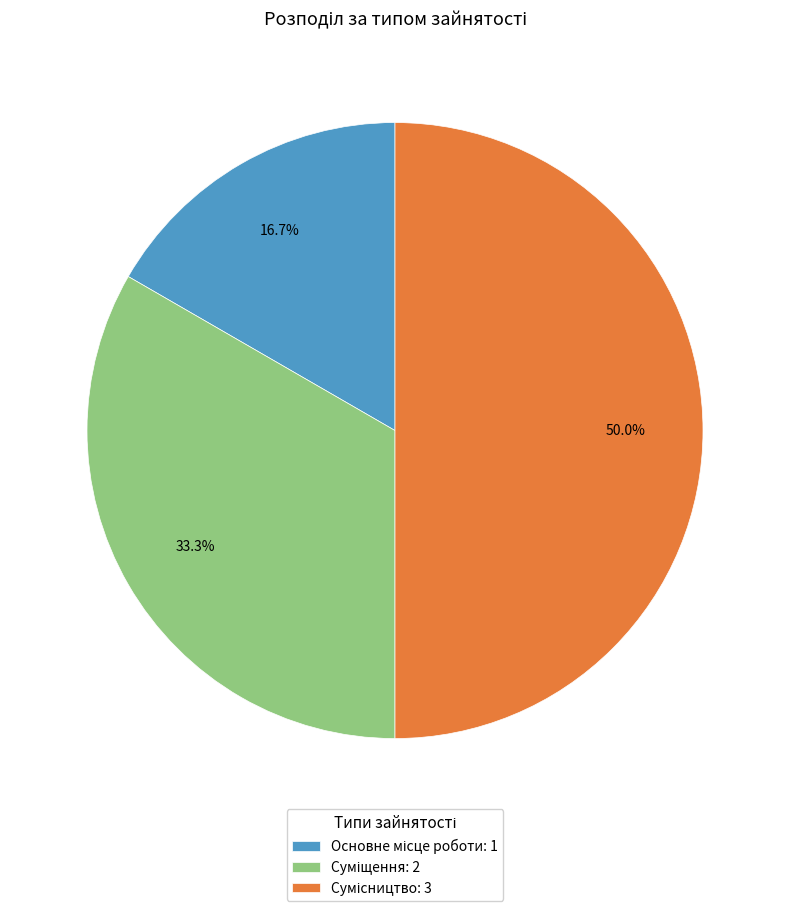

How many segments does this pie chart have?

3